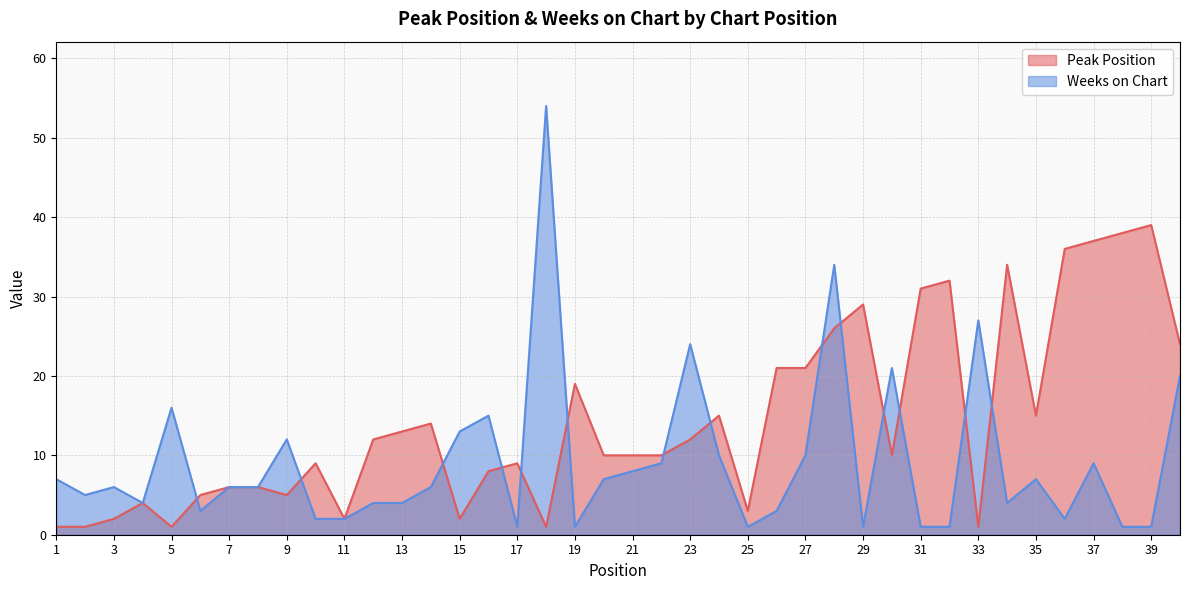

What is the total value across all series at 36?

38